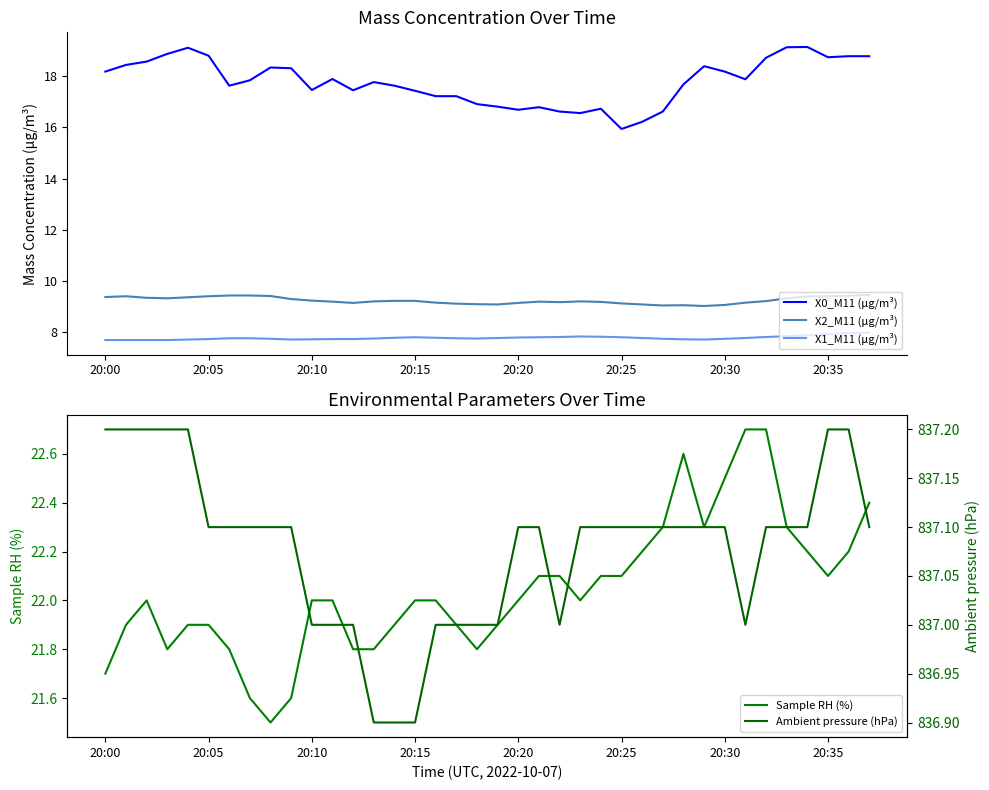

The value of Ambient pressure (hPa) at 27 is 837.1. True or false?

True